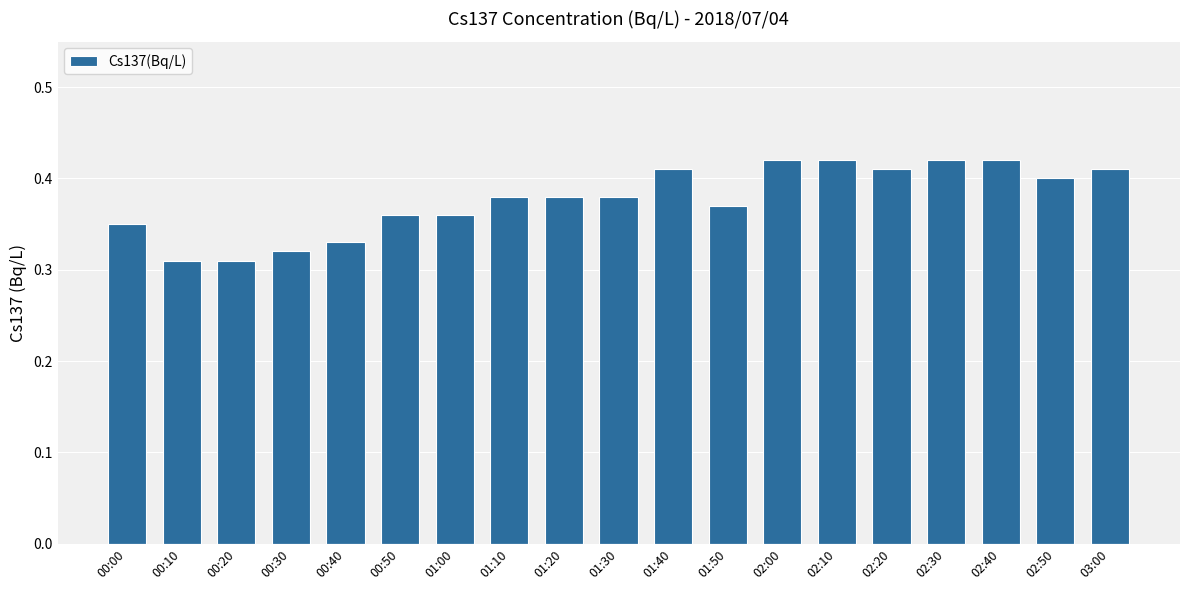

What is the sum of all values?

7.2